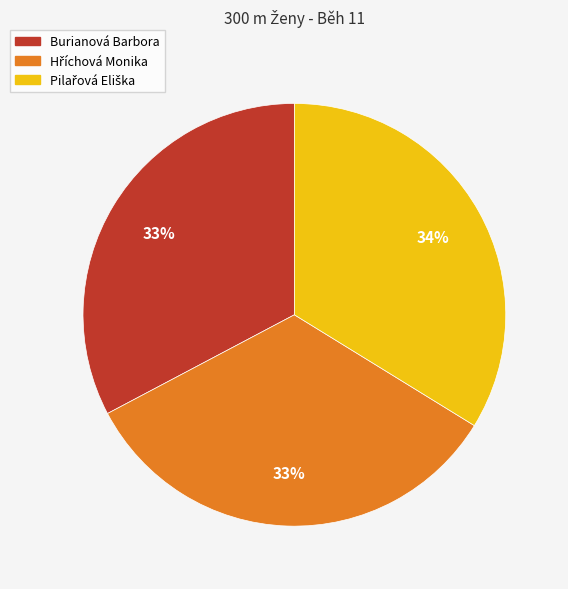

Does any single category account for the majority?

No